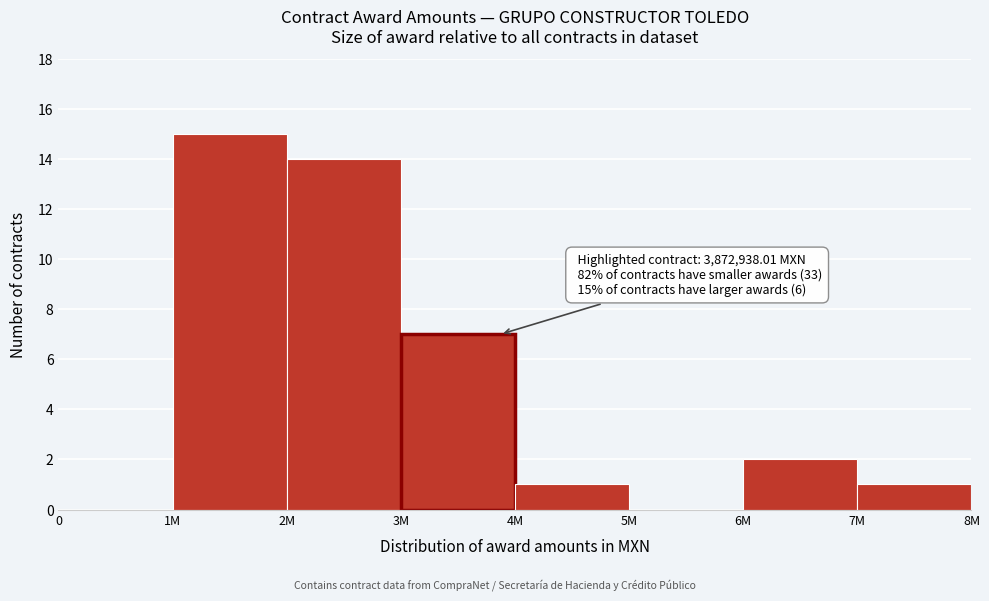

Reading left to right, list all the values displayed in this chart.

0=0	1M=15	2M=14	3M=7	4M=1	5M=0	6M=2	7M=1